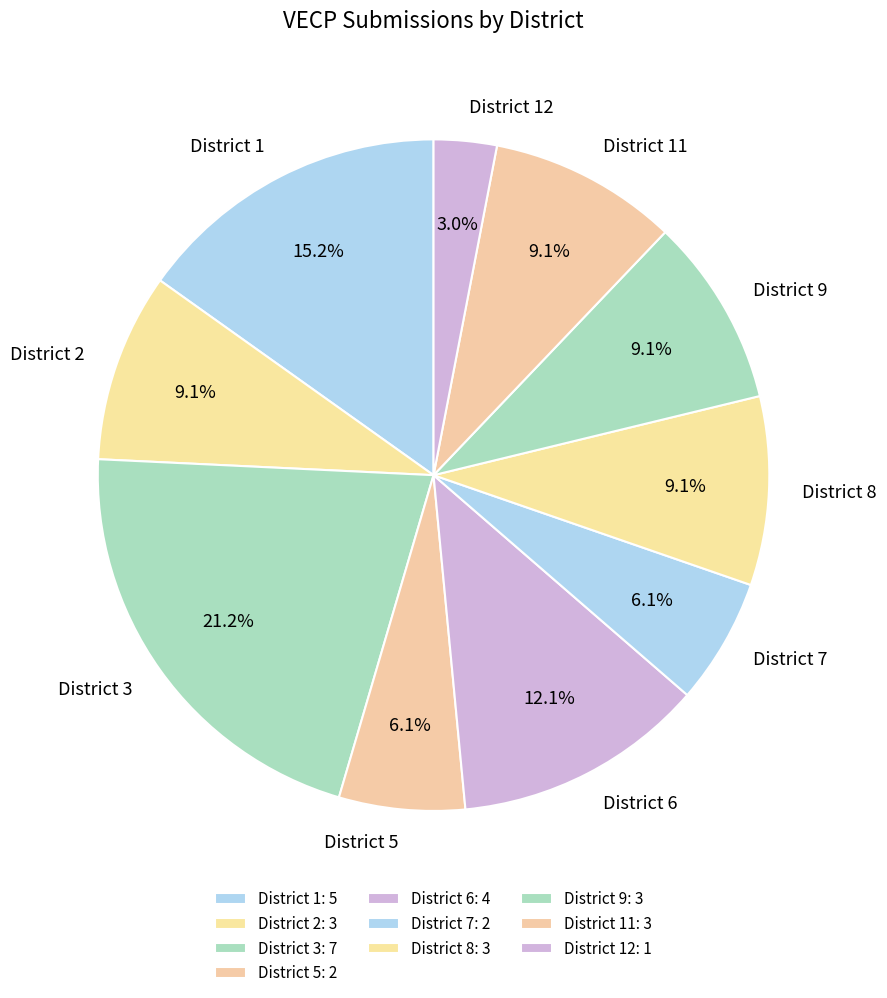

Which has a higher value, District 6 or District 7?

District 6